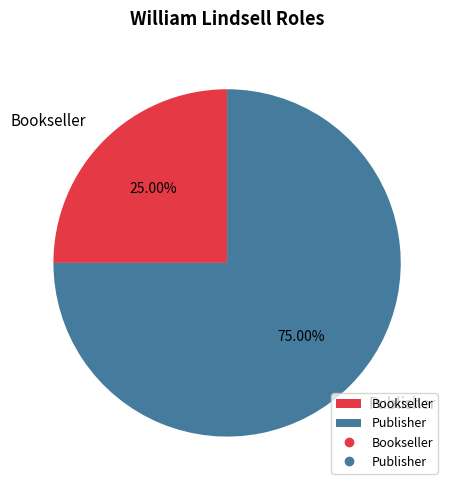

Does Publisher account for over 50% of the chart?

Yes